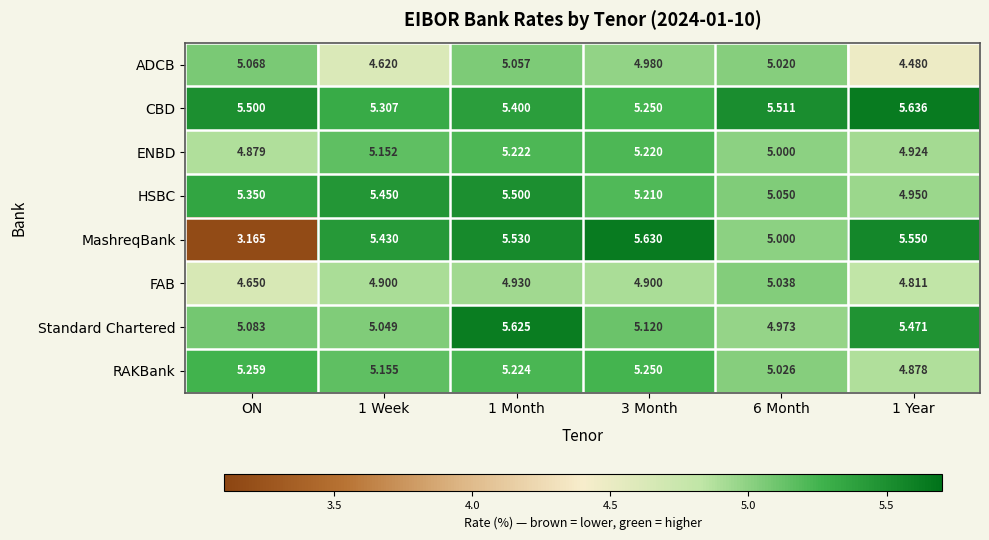

Where does the HSBC series first go above 5?

ON